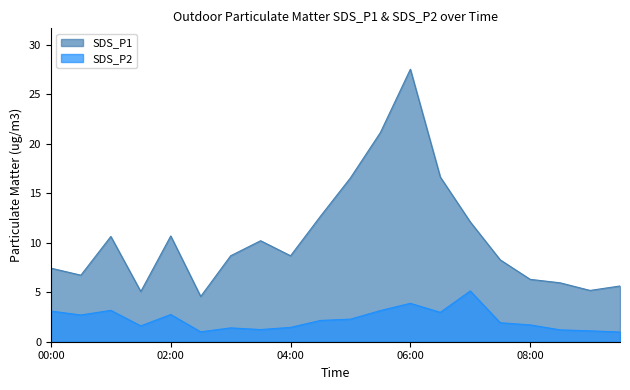

How many data points in SDS_P1 are above 8?

12